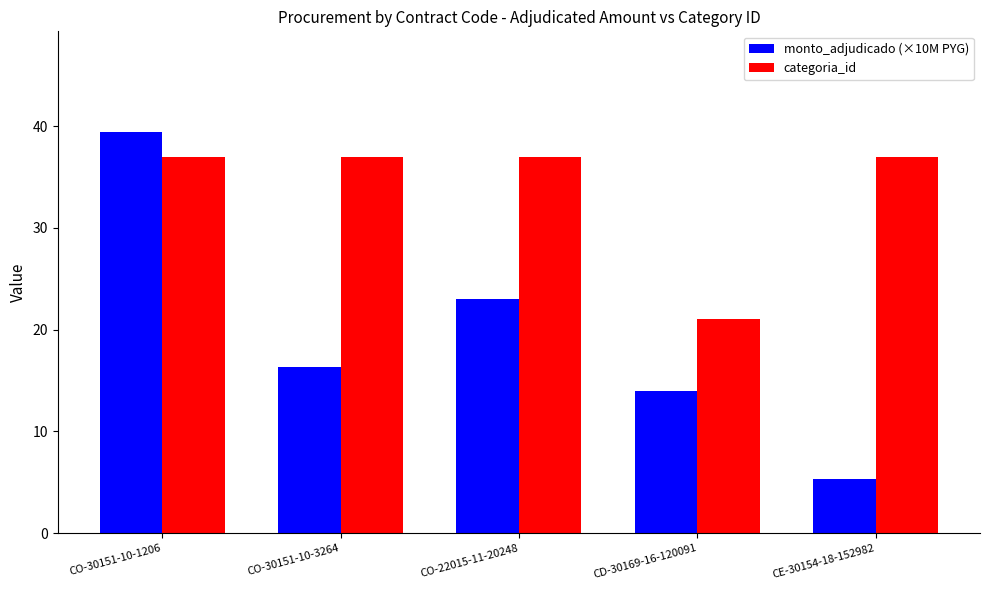

What is the sum of all categoria_id values?

169.0